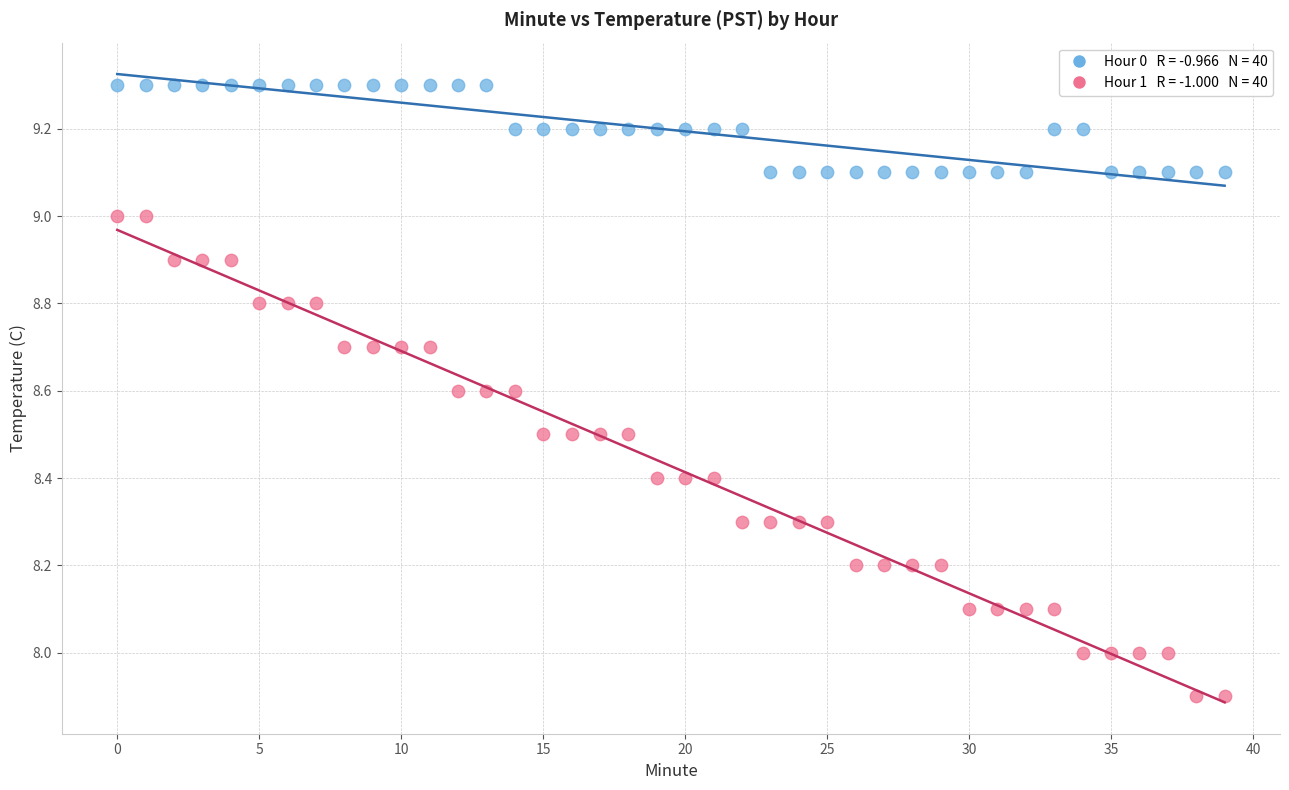

Across all data points, what is the range of Y values (max minus min)?

1.4